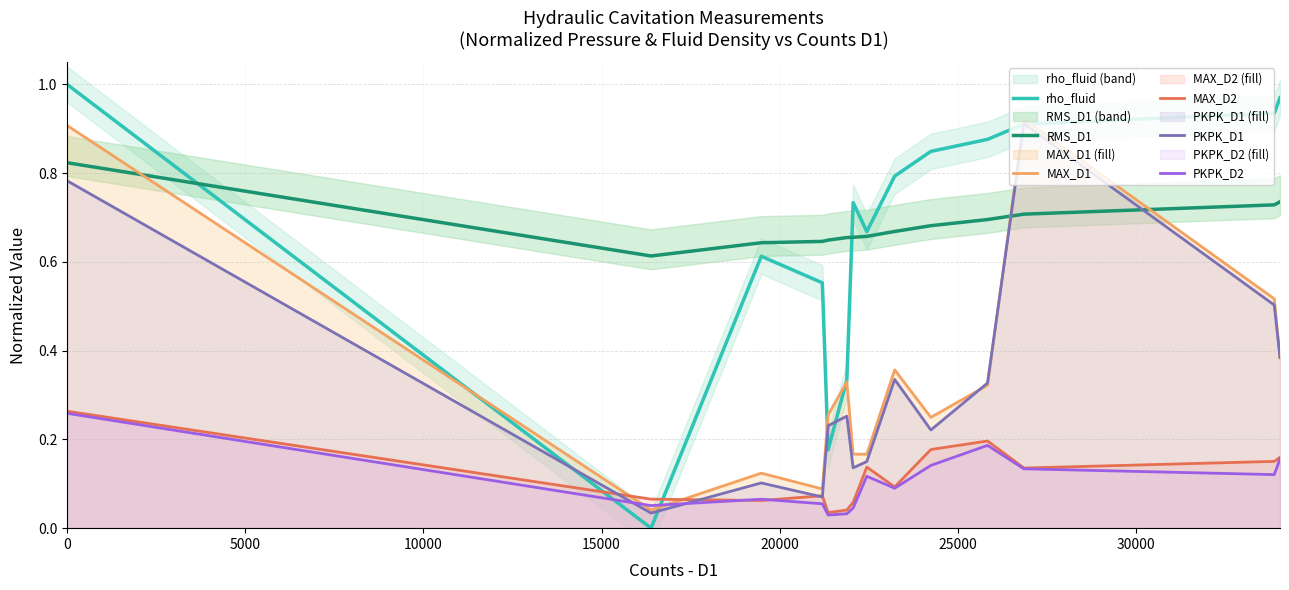

How many intersections are there between rho_fluid and PKPK_D2?

2